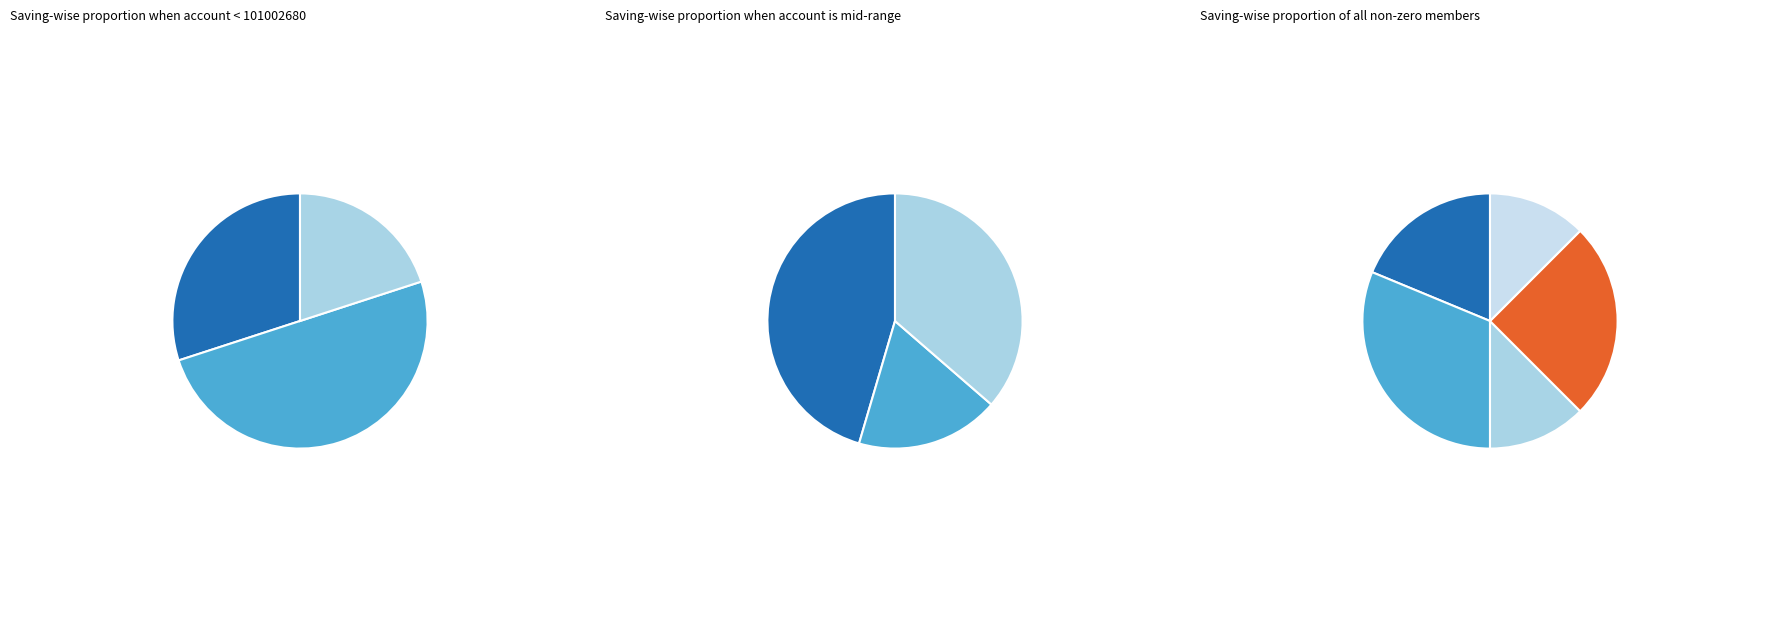

Does any single category account for the majority?

No